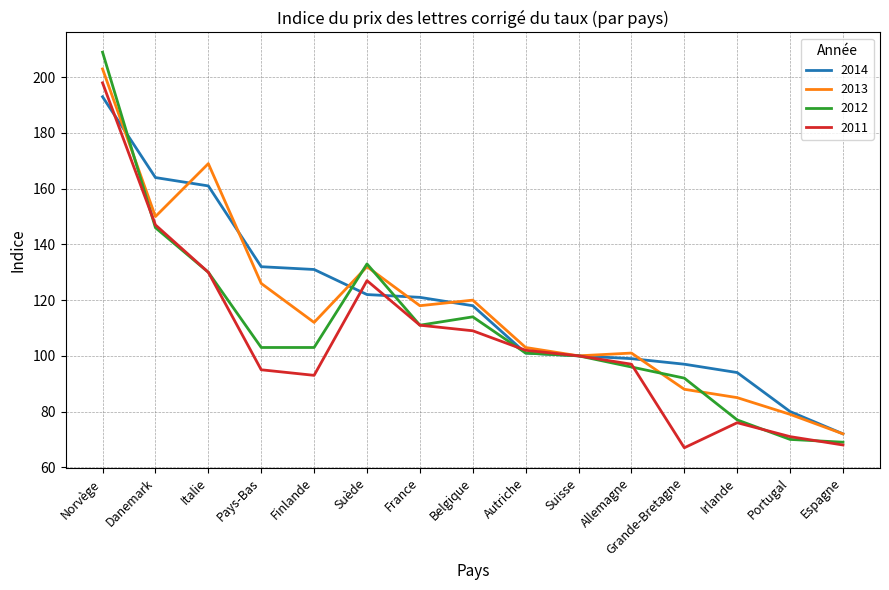

Where do 2014 and 2011 first cross each other?

Norvège and Danemark